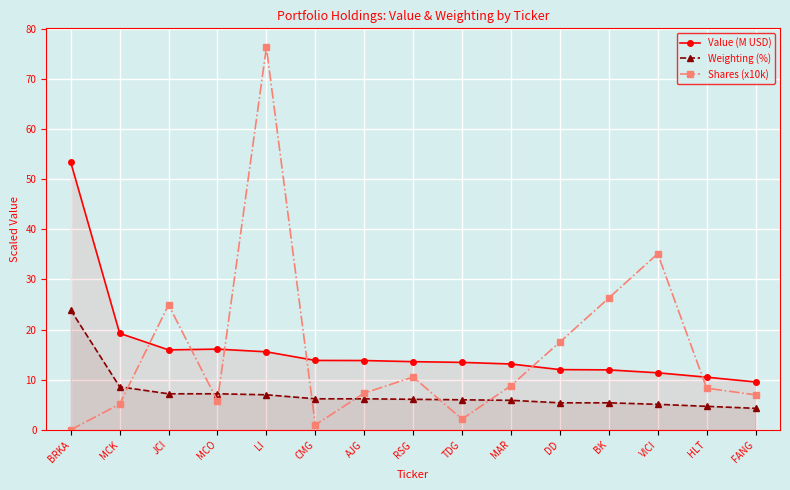

In Value (M USD), how many points are lower than both neighbors (excluding endpoints)?

1